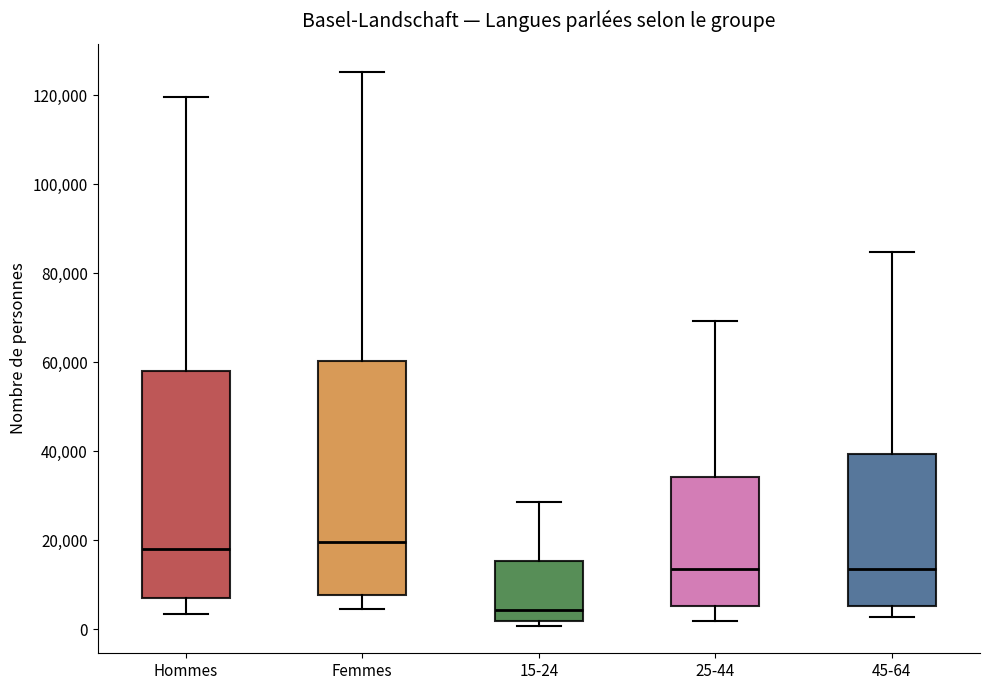

Reading left to right, read every box against the y-axis: the position of its median line, the range the box covers, and the ends of its whiskers. The values are not printed on the chart, so give them approximately, as read against the axis.

Hommes: median 18000, box 8000 to 58000, whiskers 4000 to 120000
Femmes: median 20000, box 8000 to 60000, whiskers 4000 to 126000
15-24: median 4000, box 2000 to 16000, whiskers 0 to 28000
25-44: median 14000, box 6000 to 34000, whiskers 2000 to 70000
45-64: median 14000, box 6000 to 40000, whiskers 2000 to 84000